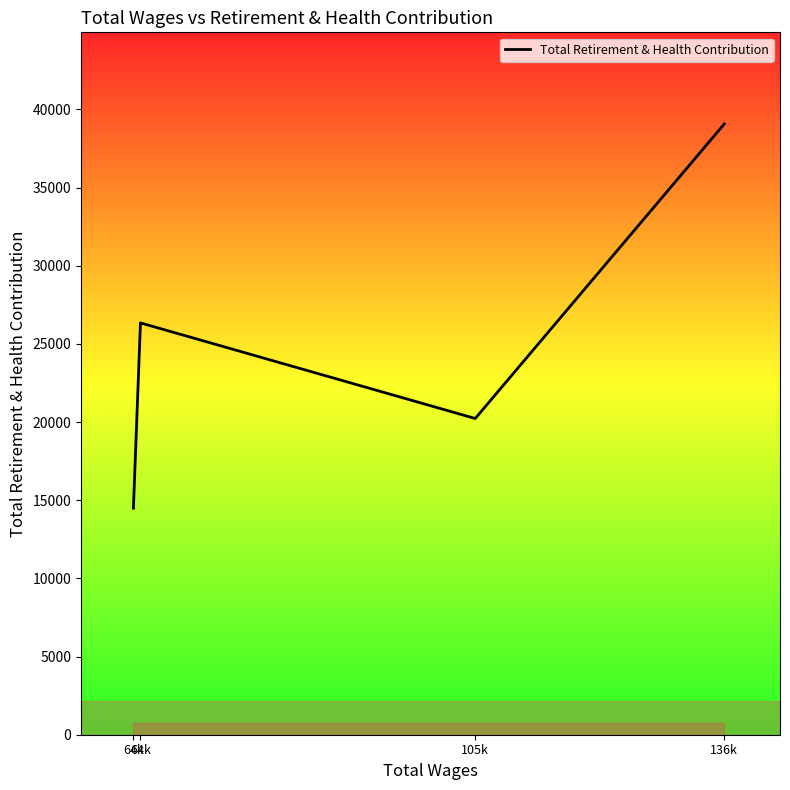

Reading left to right, what are all the values shown in this chart?

64k=14491	64k=26343	105k=20228	136k=39069